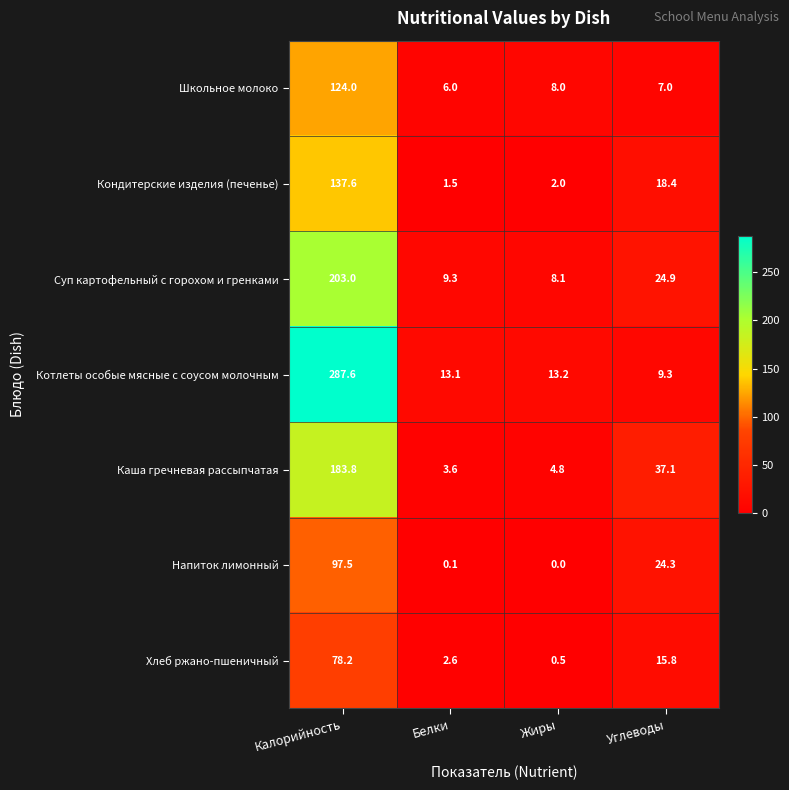

What is the sum of all Котлеты особые мясные с соусом молочным values?

323.2